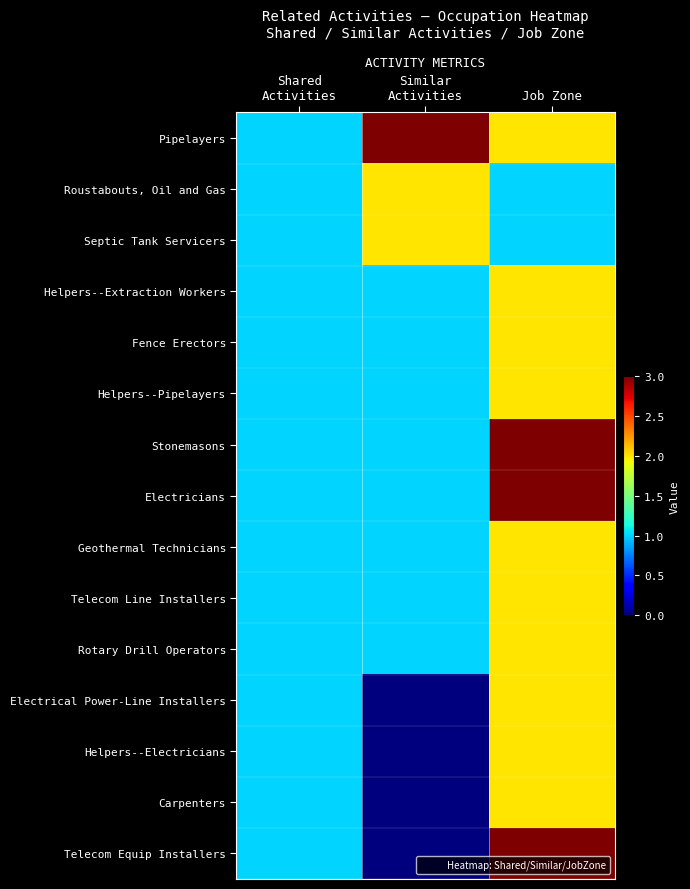

Reading right to left, extract all data points from this chart.

Pipelayers: Job Zone=2	Similar
Activities=3	Shared
Activities=1
Roustabouts, Oil and Gas: Job Zone=1	Similar
Activities=2	Shared
Activities=1
Septic Tank Servicers: Job Zone=1	Similar
Activities=2	Shared
Activities=1
Helpers--Extraction Workers: Job Zone=2	Similar
Activities=1	Shared
Activities=1
Fence Erectors: Job Zone=2	Similar
Activities=1	Shared
Activities=1
Helpers--Pipelayers: Job Zone=2	Similar
Activities=1	Shared
Activities=1
Stonemasons: Job Zone=3	Similar
Activities=1	Shared
Activities=1
Electricians: Job Zone=3	Similar
Activities=1	Shared
Activities=1
Geothermal Technicians: Job Zone=2	Similar
Activities=1	Shared
Activities=1
Telecom Line Installers: Job Zone=2	Similar
Activities=1	Shared
Activities=1
Rotary Drill Operators: Job Zone=2	Similar
Activities=1	Shared
Activities=1
Electrical Power-Line Installers: Job Zone=2	Similar
Activities=0	Shared
Activities=1
Helpers--Electricians: Job Zone=2	Similar
Activities=0	Shared
Activities=1
Carpenters: Job Zone=2	Similar
Activities=0	Shared
Activities=1
Telecom Equip Installers: Job Zone=3	Similar
Activities=0	Shared
Activities=1